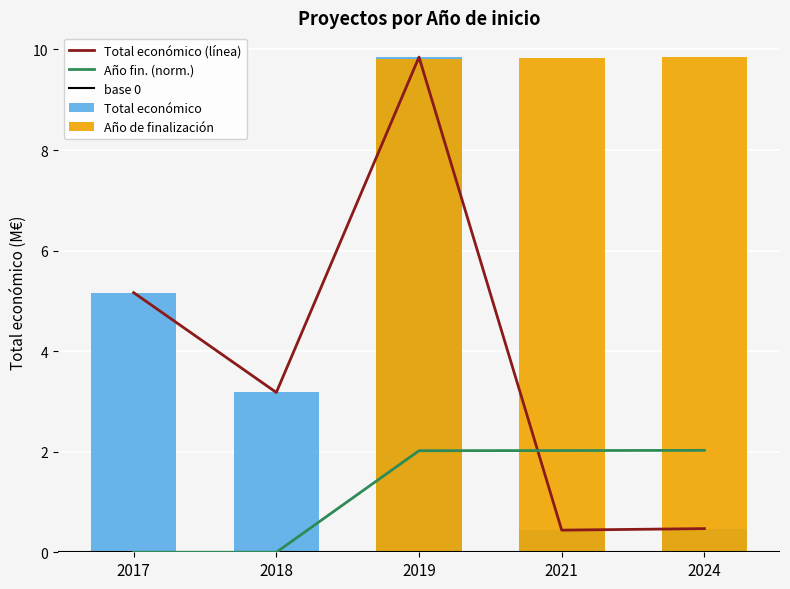

How many bars are there in total?

10